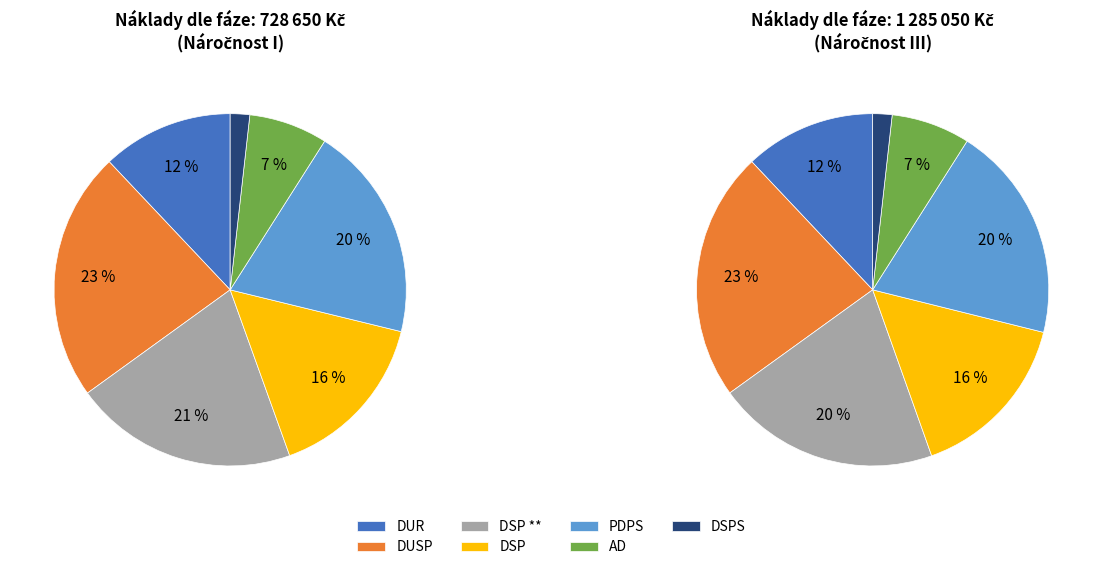

To the nearest percent, what is the average slice percentage?

14%